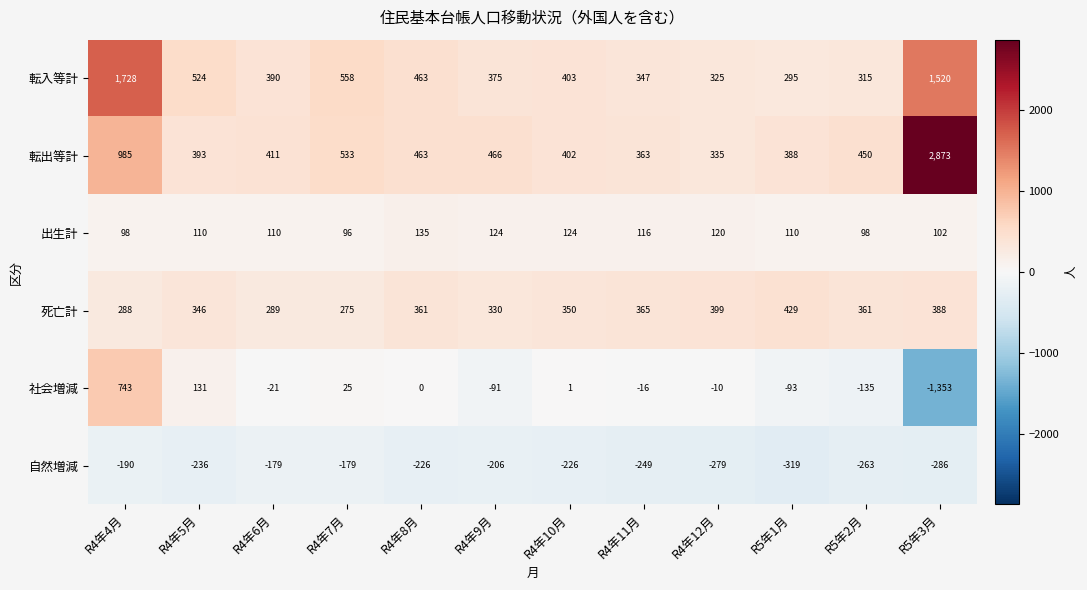

Rank the series at R5年1月 from highest to lowest value.

死亡計, 転出等計, 転入等計, 出生計, 社会増減, 自然増減